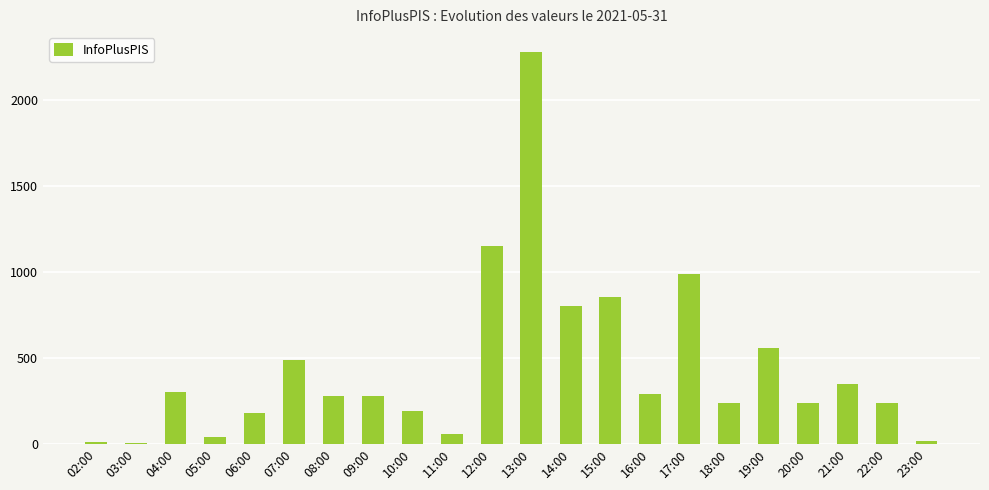

What is the greatest value displayed?

2282